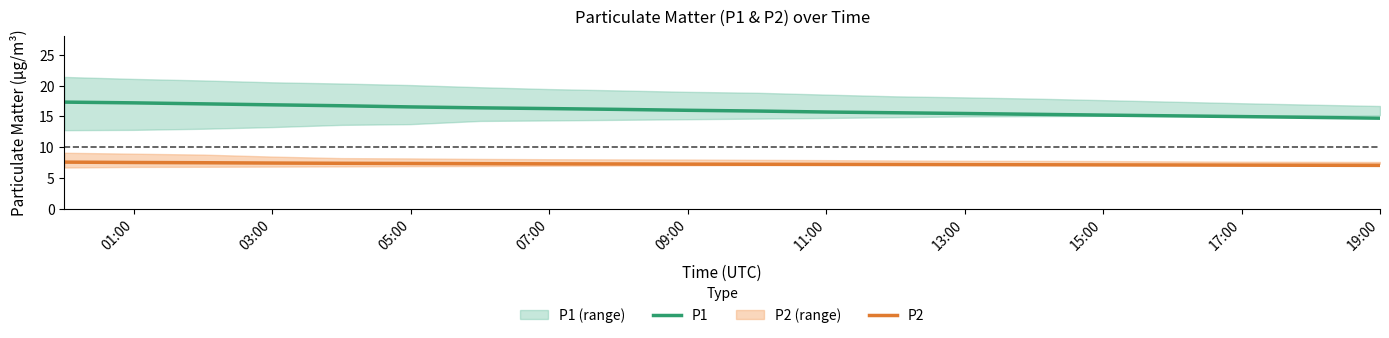

The P1 series shows 15.7 at 11:00. True or false?

True